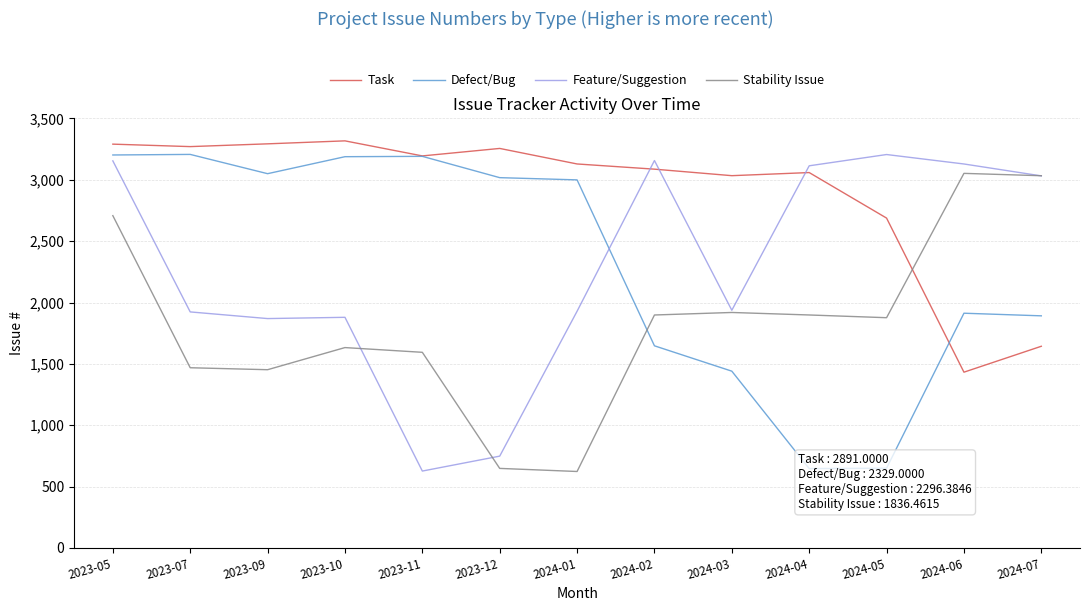

Is it true that Stability Issue equals 1898.2 at 2024-02?

True